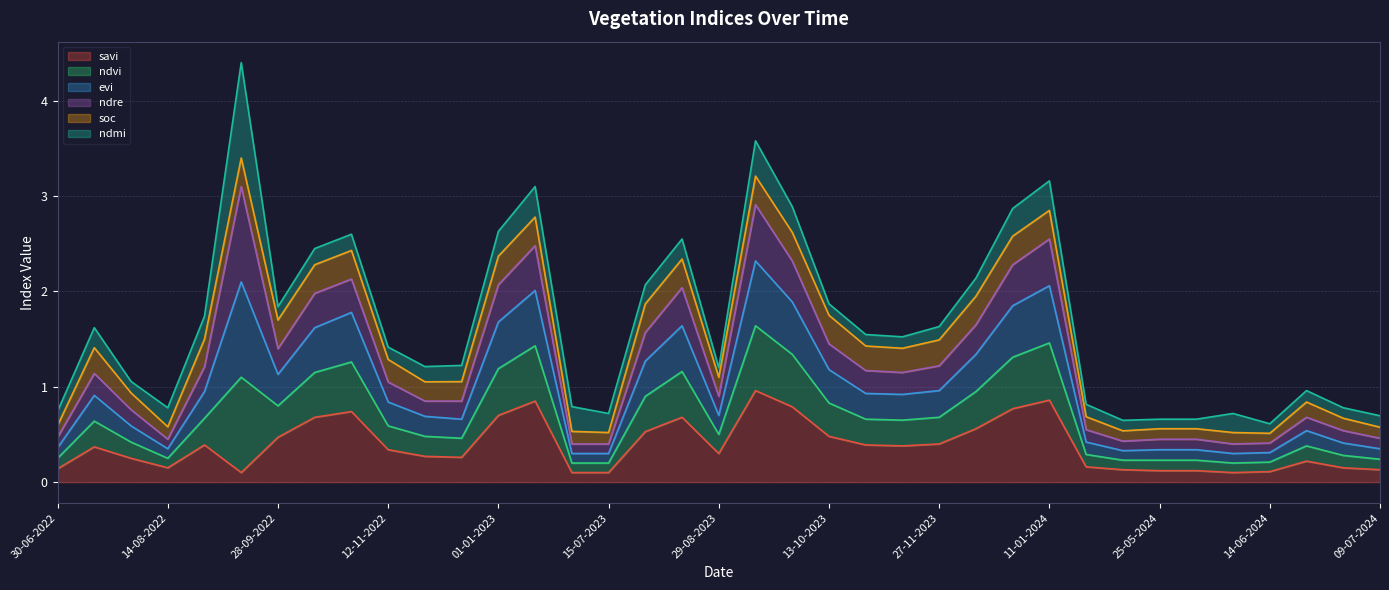

What is the label of the 37th point from the right?

30-06-2022